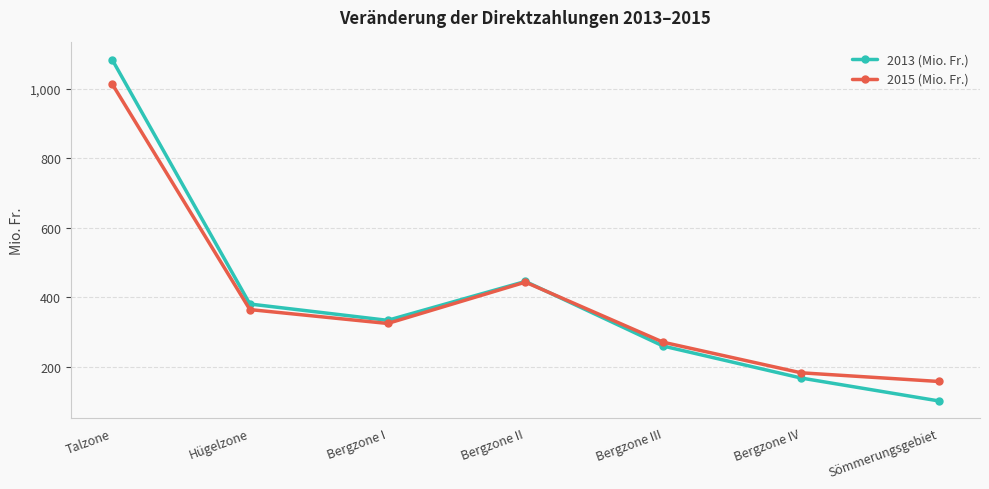

What is the sum of all 2015 (Mio. Fr.) values?

2754